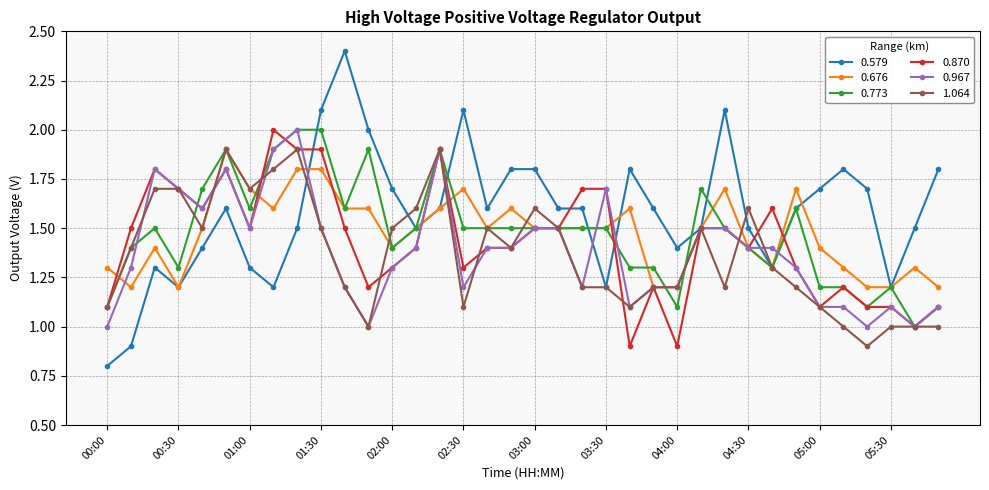

What is the value of the 1.064 point at the 14th from the left?

1.6